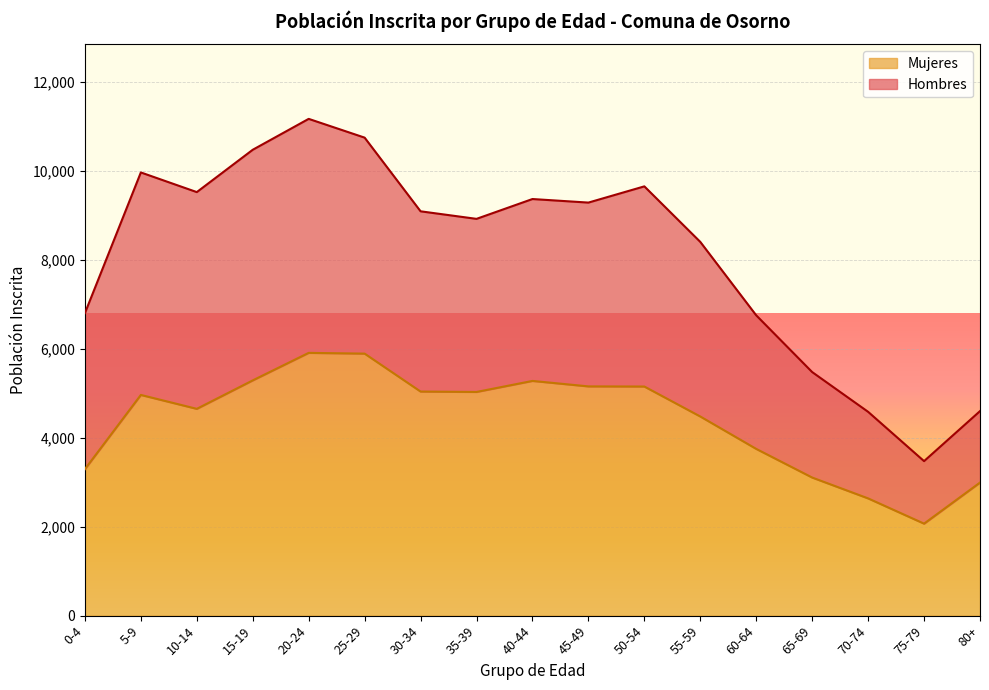

How many values in the Mujeres series exceed 4964?

8